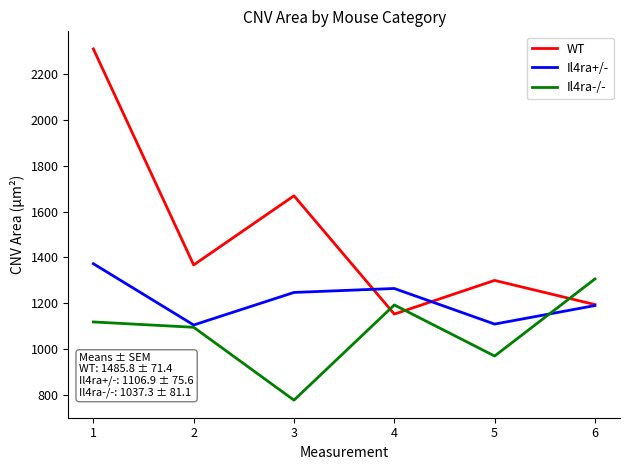

At 3, list the series in order from smallest to largest.

Il4ra-/-, Il4ra+/-, WT